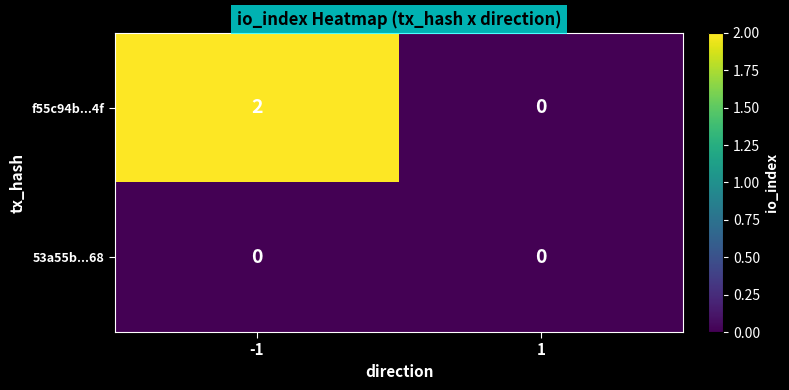

Rank the series by their maximum value, from highest to lowest.

f55c94b...4f, 53a55b...68